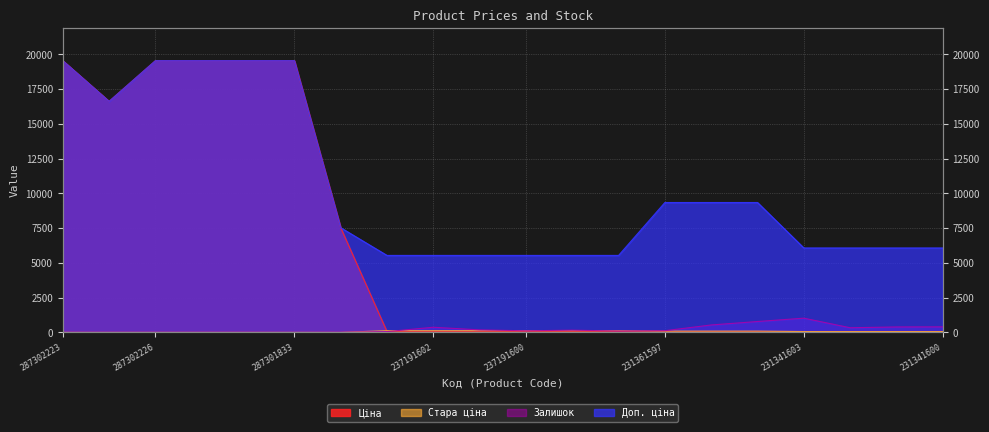

Rank the series by their maximum value, from lowest to highest.

Стара ціна, Залишок, Ціна, Доп. ціна